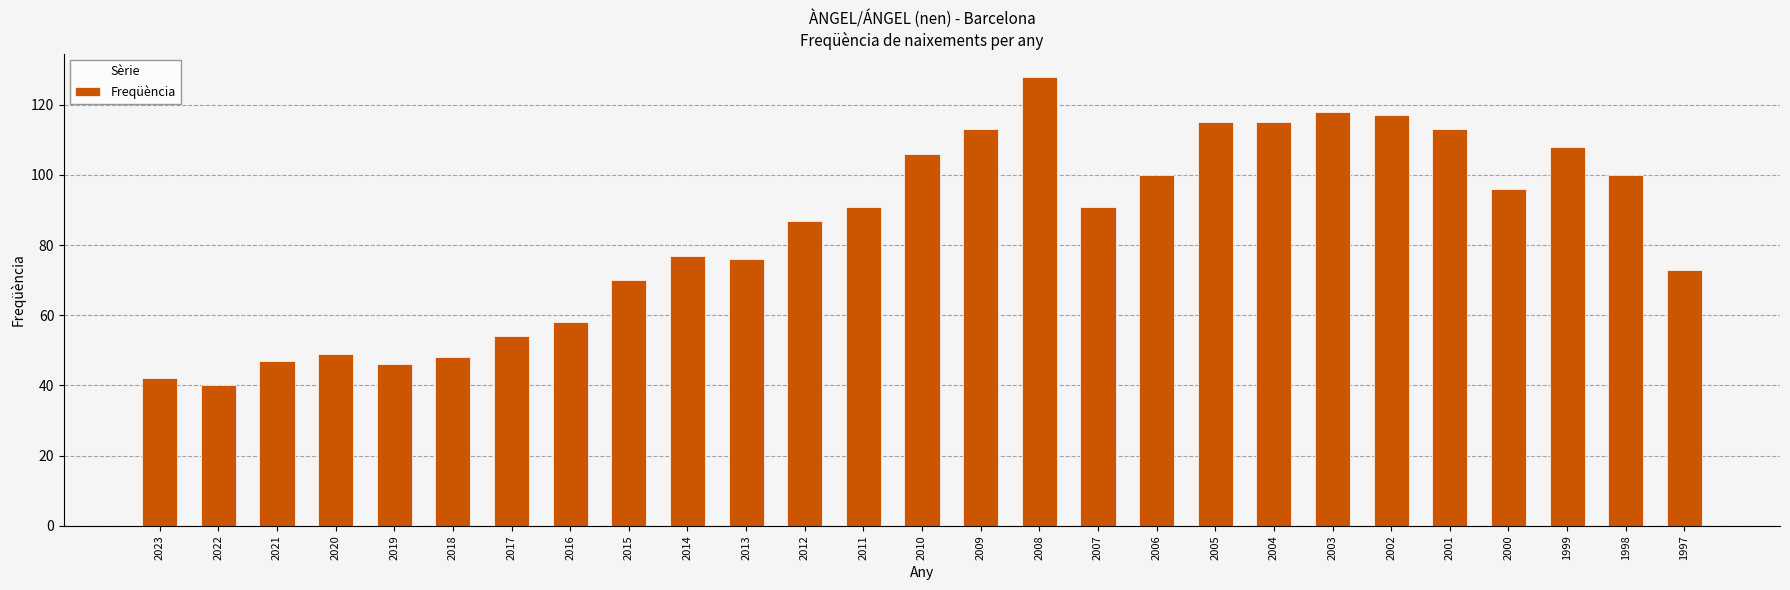

Which label corresponds to the smallest value in the chart?

2022